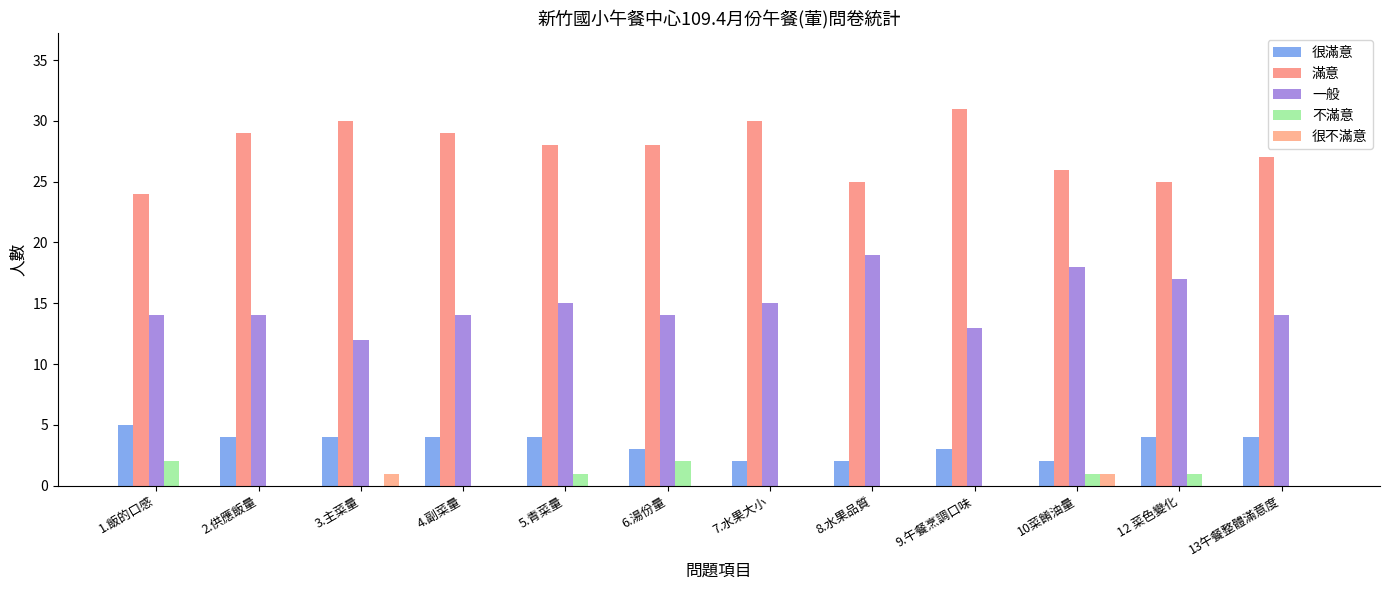

Which category has the highest value in the 很滿意 series?

1.飯的口感